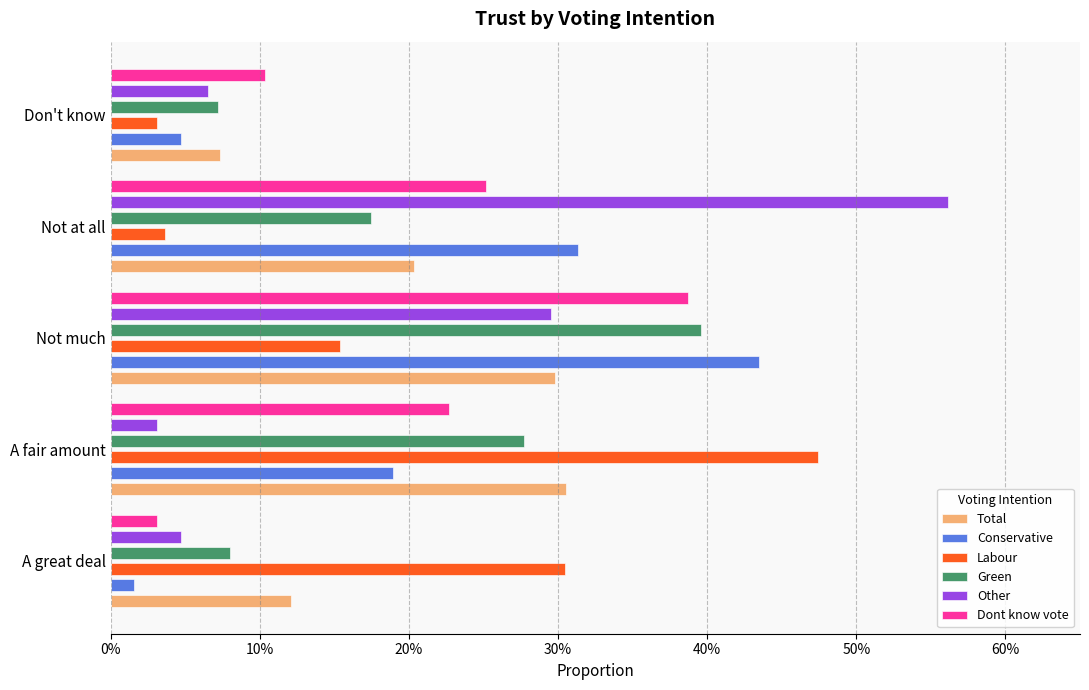

Which series has the largest range (max minus min)?

Other